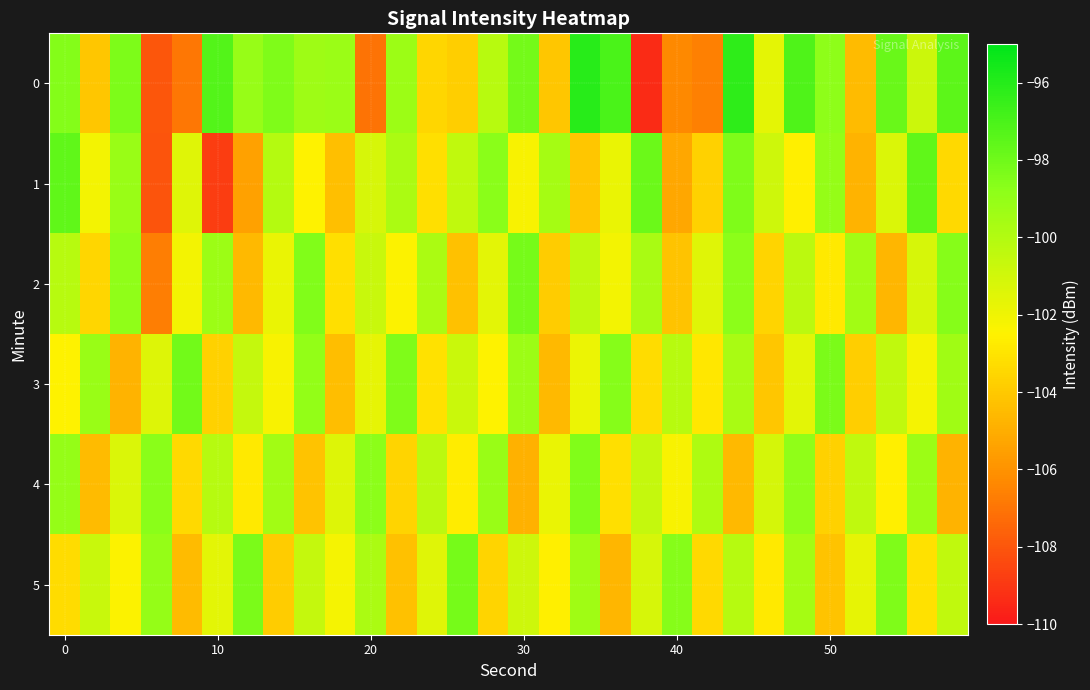

Reading left to right, extract all data points from this chart.

0: -98.5	-104.1	-98.4	-108.0	-107.0	-97.3	-99.2	-98.4	-99.4	-99.3	-107.0	-99.3	-103.5	-103.8	-100.2	-98.2	-104.1	-96.1	-97.0	-109.4	-106.4	-106.7	-96.3	-101.7	-97.1	-98.9	-104.5	-97.9	-100.9	-97.5
1: -97.6	-102.1	-99.2	-108.0	-101.5	-108.8	-105.5	-100.1	-102.4	-104.4	-101.2	-99.8	-103.2	-100.5	-98.7	-102.3	-99.6	-104.1	-101.8	-97.9	-105.2	-103.7	-98.4	-100.9	-102.6	-99.1	-104.8	-101.3	-97.6	-103.4
2: -100.2	-103.5	-98.9	-106.7	-102.1	-99.3	-104.6	-101.8	-98.5	-103.2	-100.7	-102.4	-99.8	-104.3	-101.6	-98.2	-103.9	-100.4	-102.1	-99.7	-104.2	-101.5	-98.8	-103.6	-100.3	-102.8	-99.5	-104.7	-101.2	-98.6
3: -102.5	-99.2	-104.8	-101.4	-98.1	-103.7	-100.6	-102.3	-99.0	-104.4	-101.7	-98.4	-103.1	-100.8	-102.5	-99.3	-104.6	-101.9	-98.6	-103.3	-100.2	-102.9	-99.7	-104.1	-101.6	-98.3	-103.8	-100.5	-102.2	-99.4
4: -99.1	-104.5	-101.3	-98.7	-103.4	-100.1	-102.8	-99.5	-104.2	-101.4	-98.8	-103.6	-100.3	-102.7	-99.2	-104.9	-101.8	-98.5	-103.2	-100.6	-102.3	-99.9	-104.6	-101.1	-98.9	-103.7	-100.4	-102.6	-99.3	-104.8
5: -103.3	-100.7	-102.4	-99.1	-104.5	-101.6	-98.3	-103.9	-100.6	-102.2	-99.8	-104.3	-101.5	-98.2	-103.6	-100.9	-102.6	-99.4	-104.7	-101.2	-98.6	-103.4	-100.1	-102.8	-99.6	-104.2	-101.7	-98.4	-103.1	-100.5